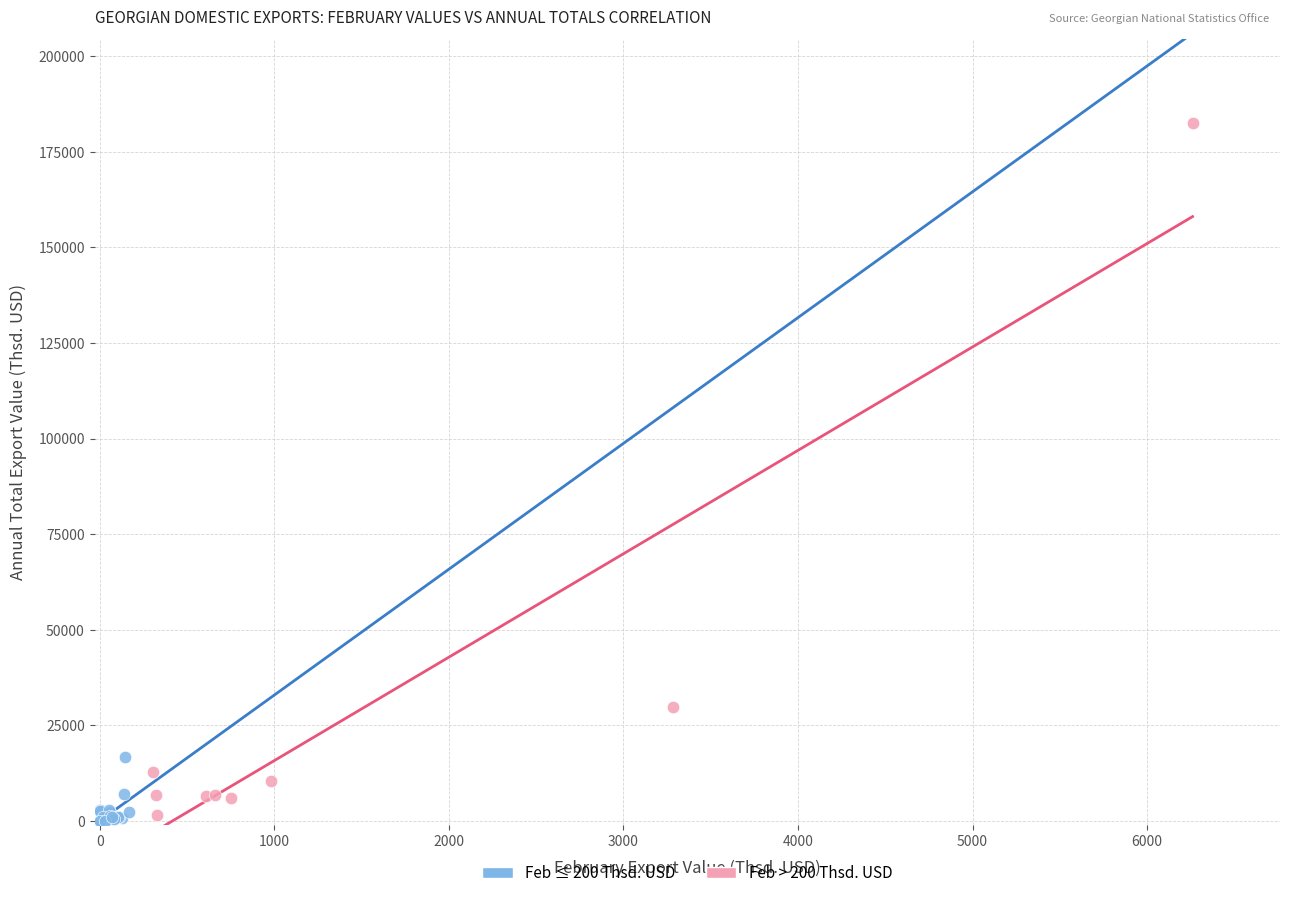

What are all the series names shown in the legend?

Feb ≤ 200 Thsd. USD, Feb > 200 Thsd. USD